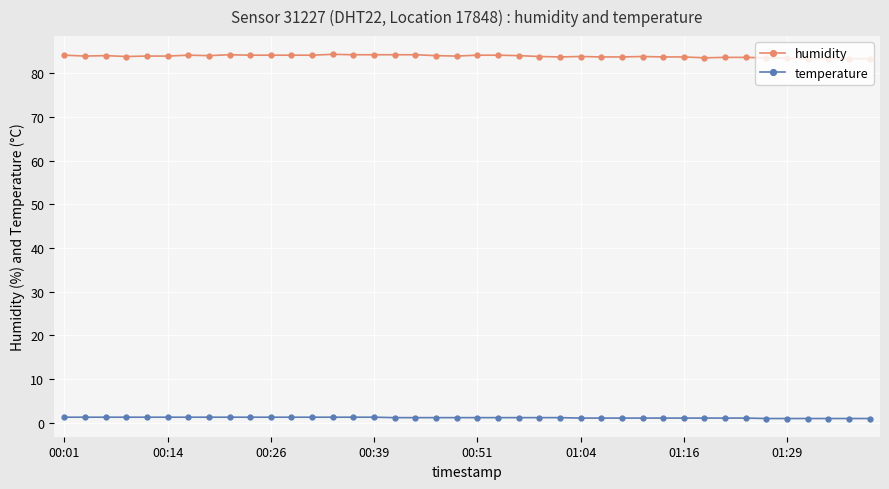

What is the value of the temperature point at the 21st from the left?

1.2